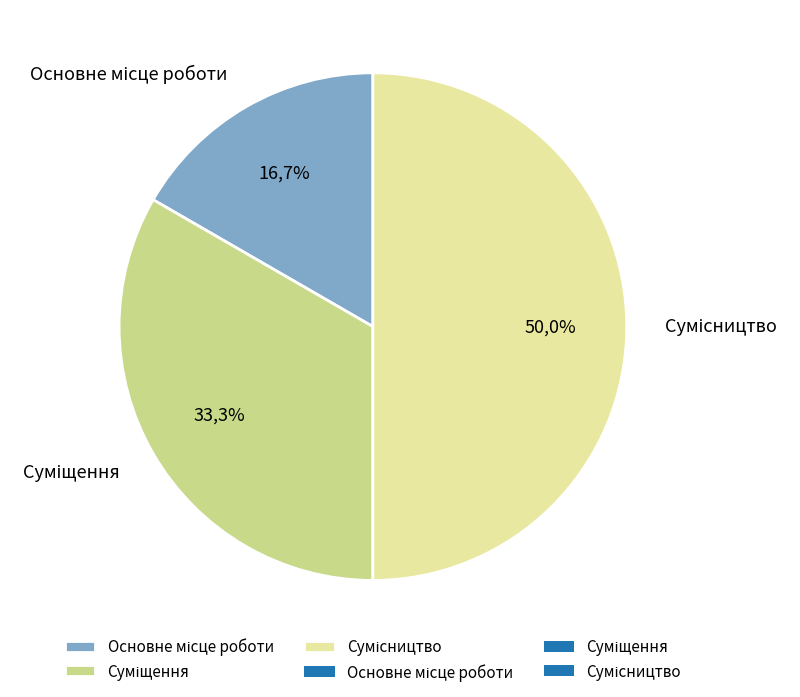

To the nearest percent, what is the average slice percentage?

33%